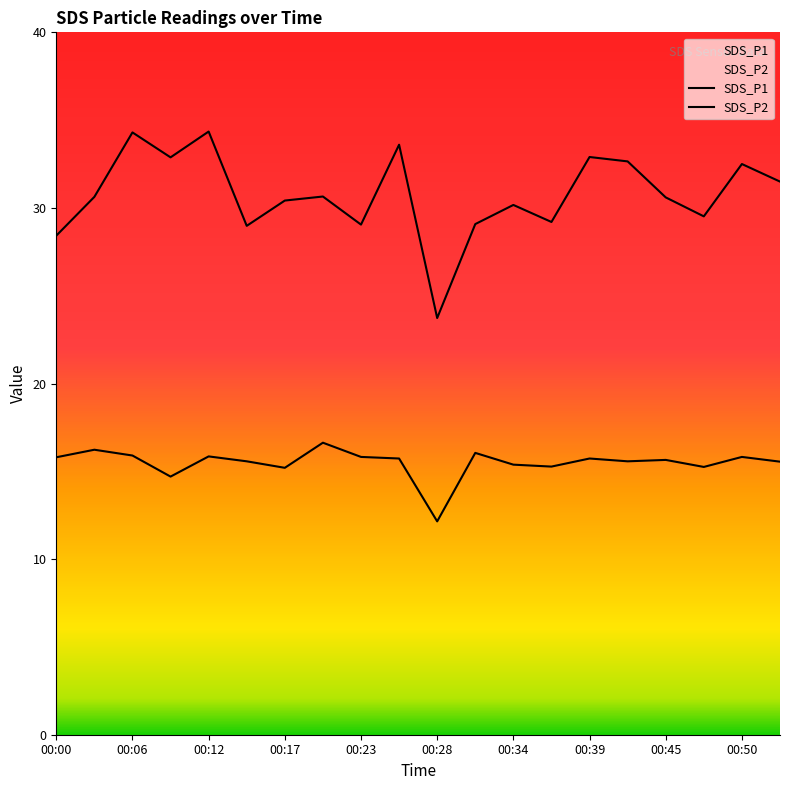

At which category does SDS_P1 reach its first local valley?

00:09